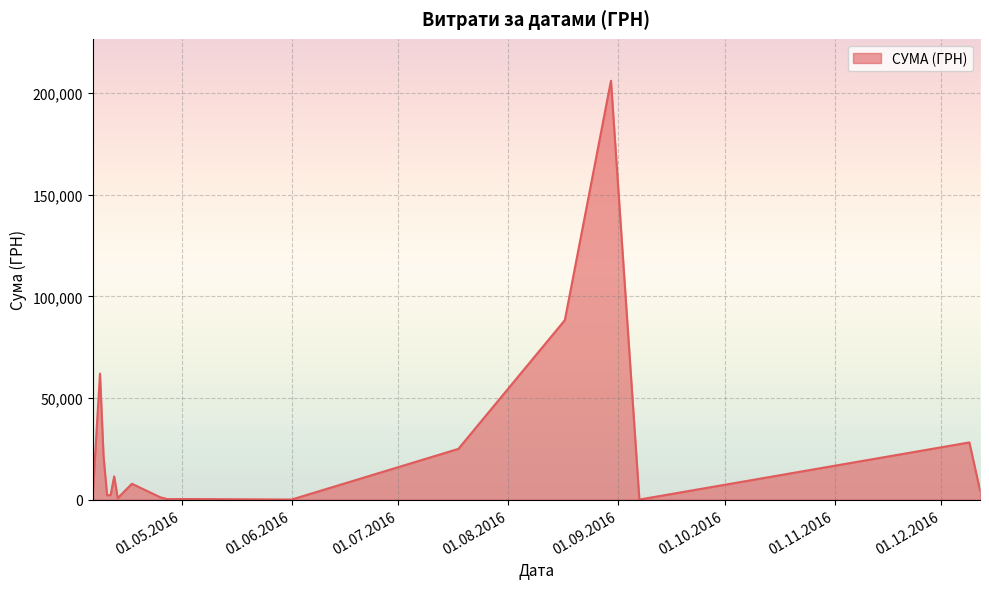

What is the difference between the maximum and minimum values?

206074.0